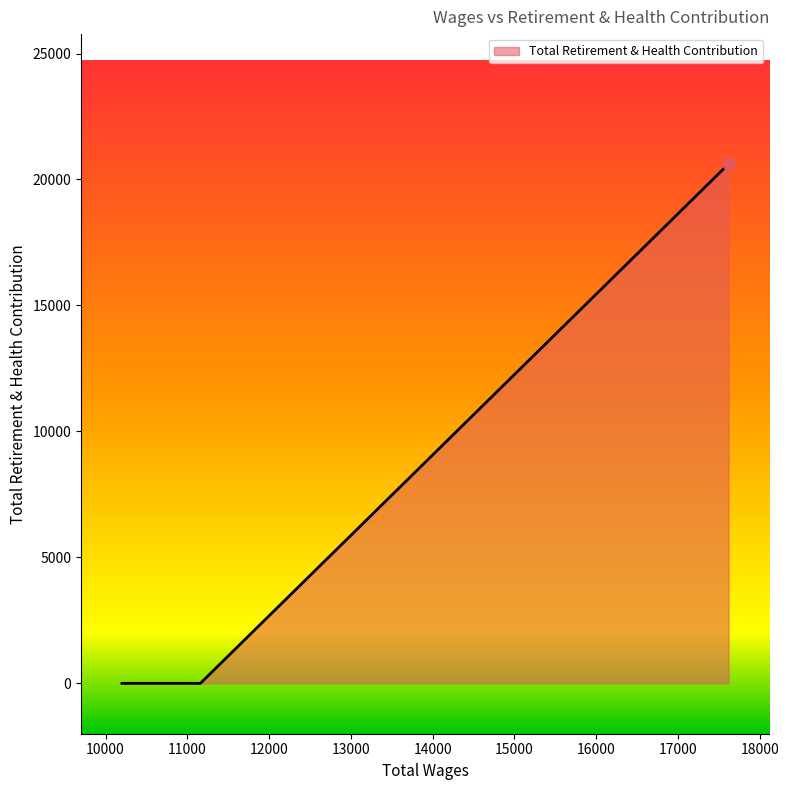

What is the sum of all values?

20617